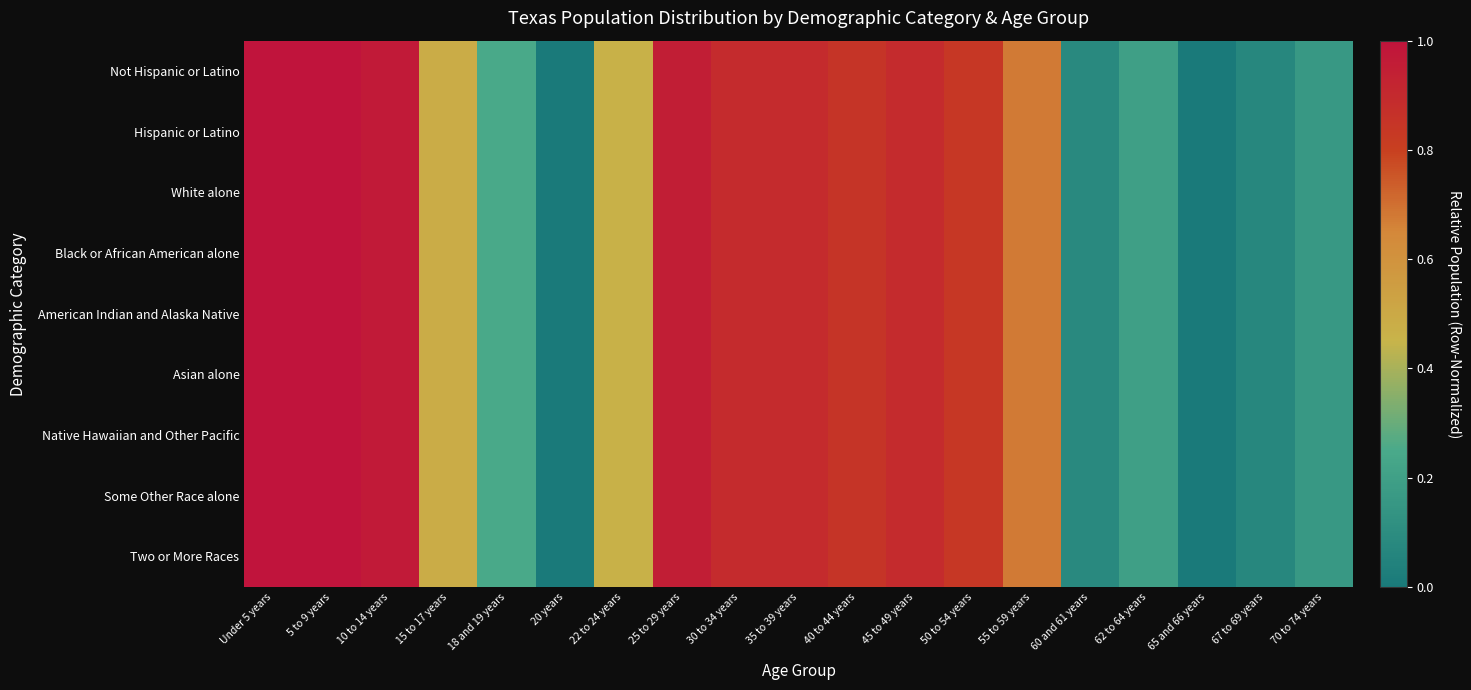

What is the greatest value displayed?

1.0